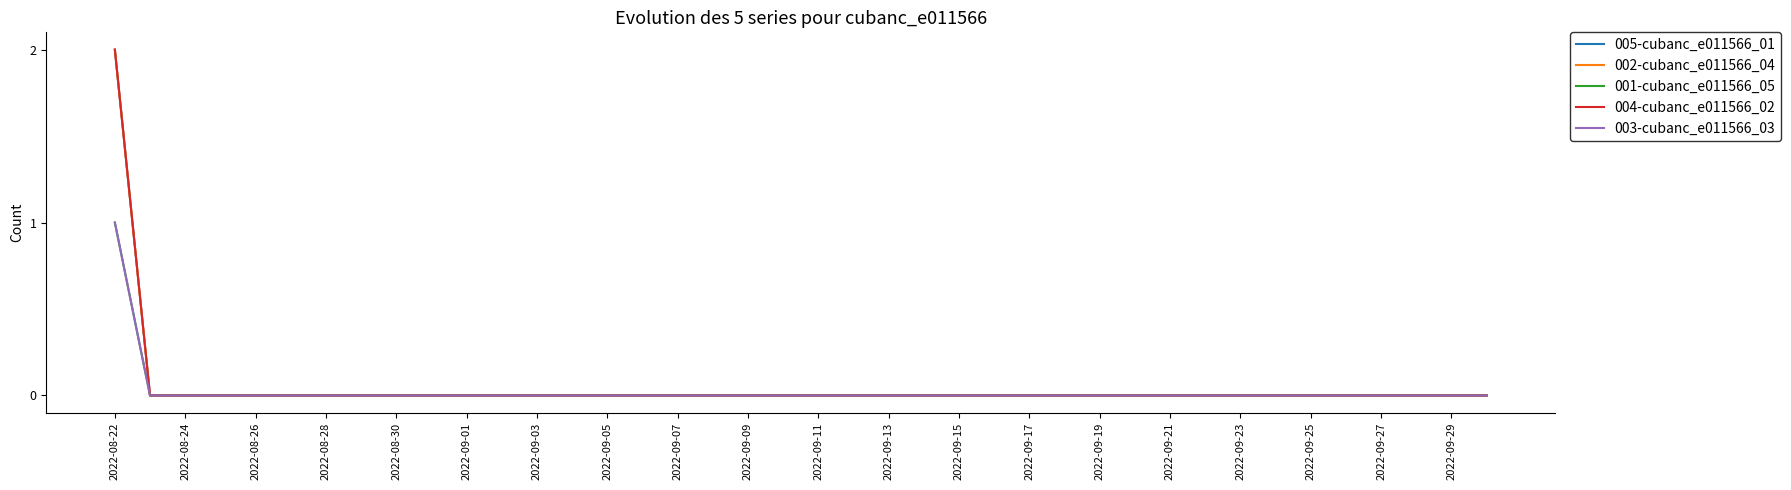

Is this an area chart (filled region under the line)?

No